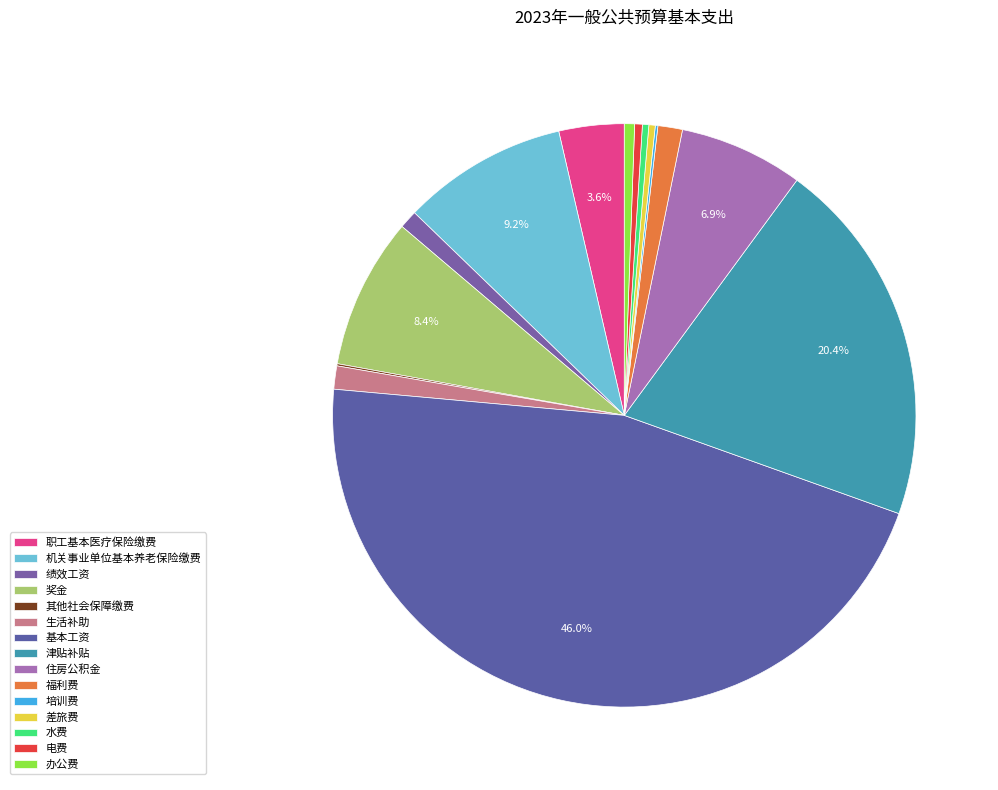

Count the number of slices in the pie.

15